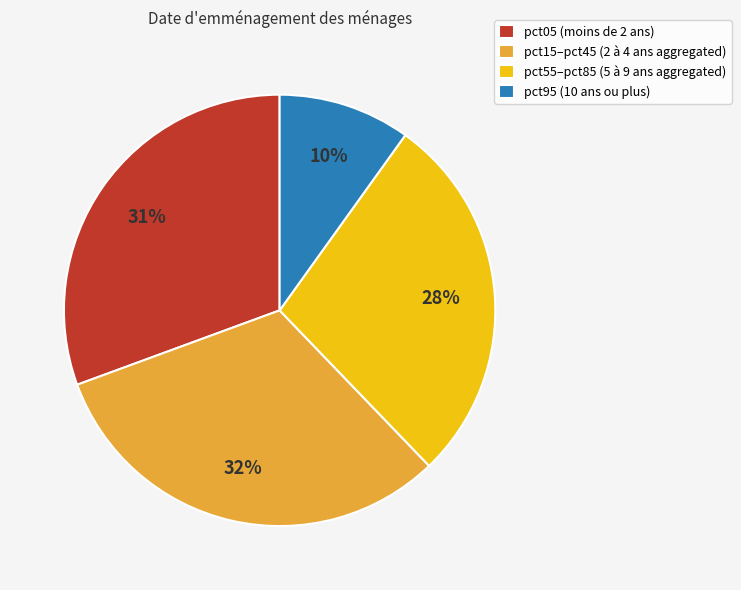

To the nearest percent, what is the difference between the pct95 (10 ans ou plus) and pct55–pct85 (5 à 9 ans aggregated) slice percentages?

18%